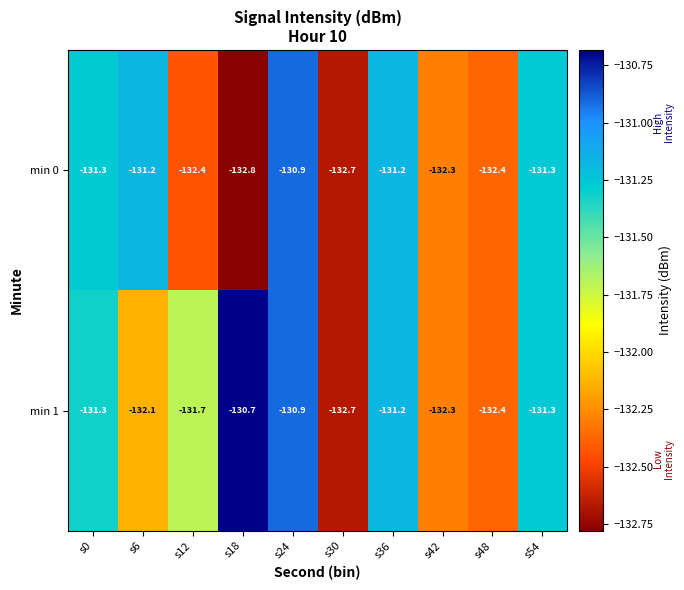

Which category has the lowest value across all series?

s18